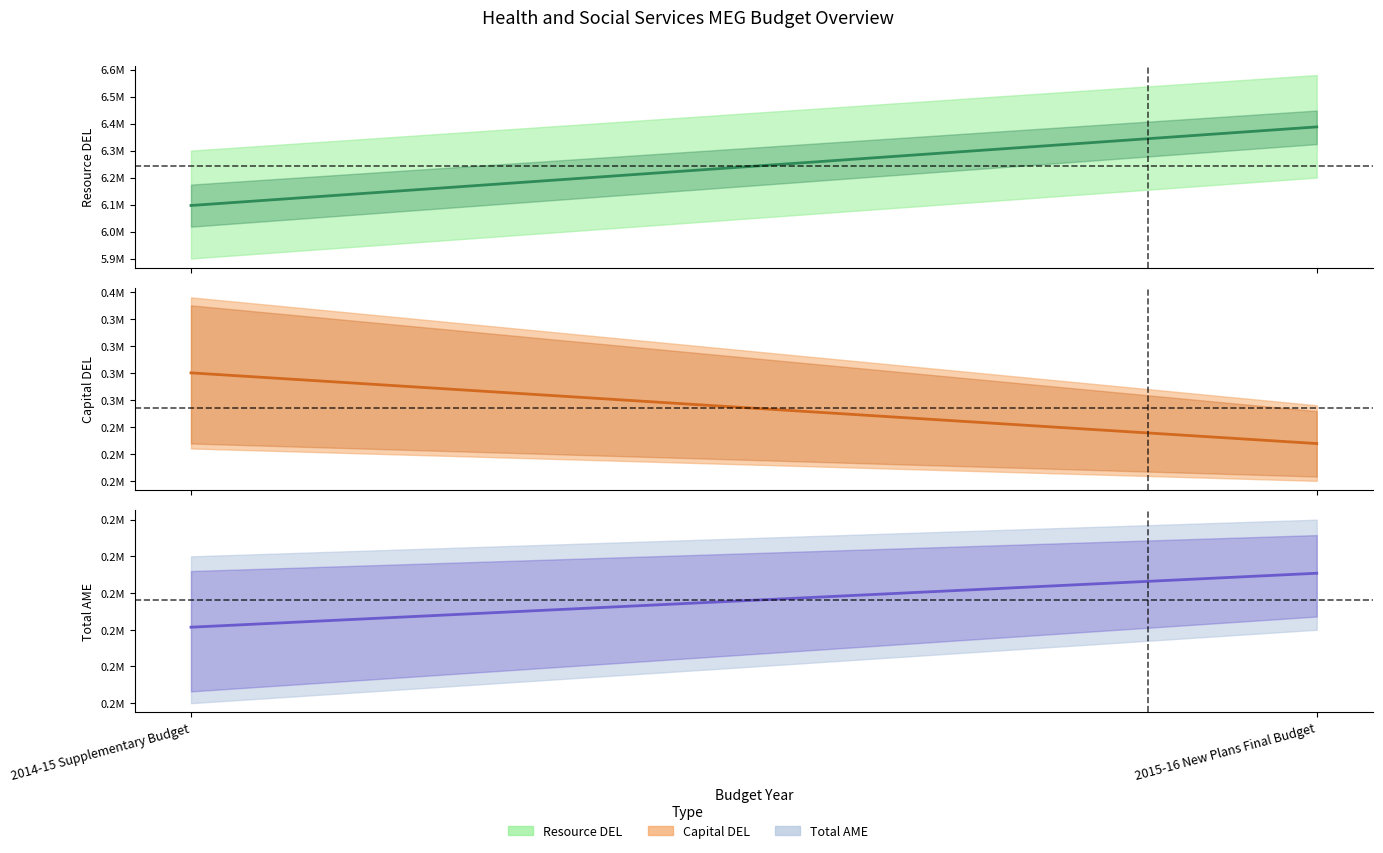

Which series changed the most between 2014-15 Supplementary Budget and 2015-16 New Plans Final Budget?

Resource DEL